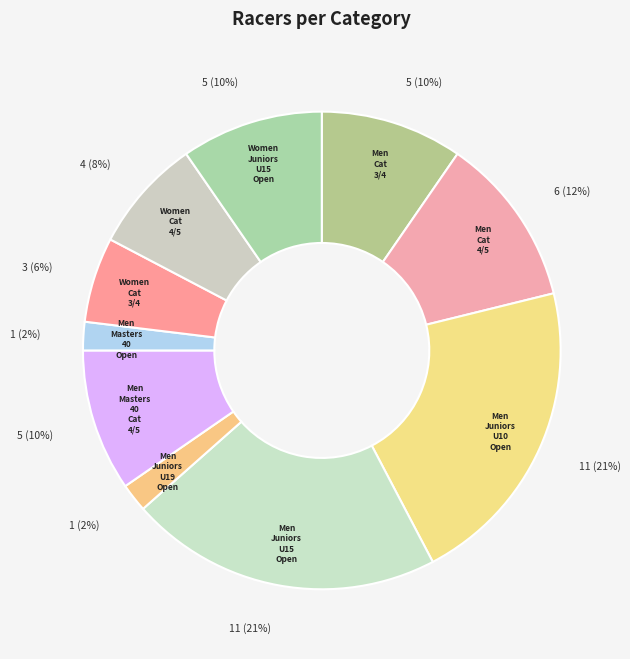

To the nearest percent, what is the average slice percentage?

10%